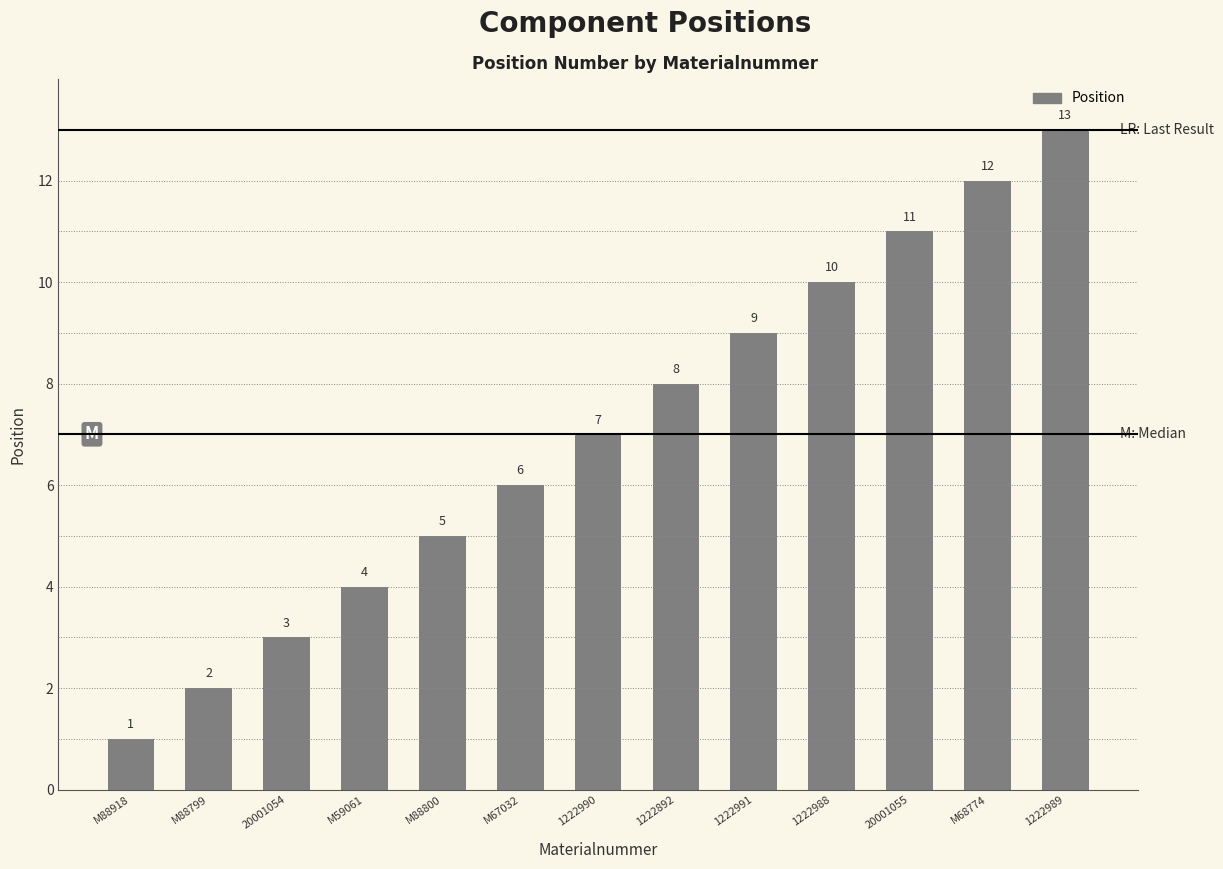

Rank the categories by value from highest to lowest.

1222989, M68774, 20001055, 1222988, 1222991, 1222892, 1222990, M67032, M88800, M59061, 20001054, M88799, M88918